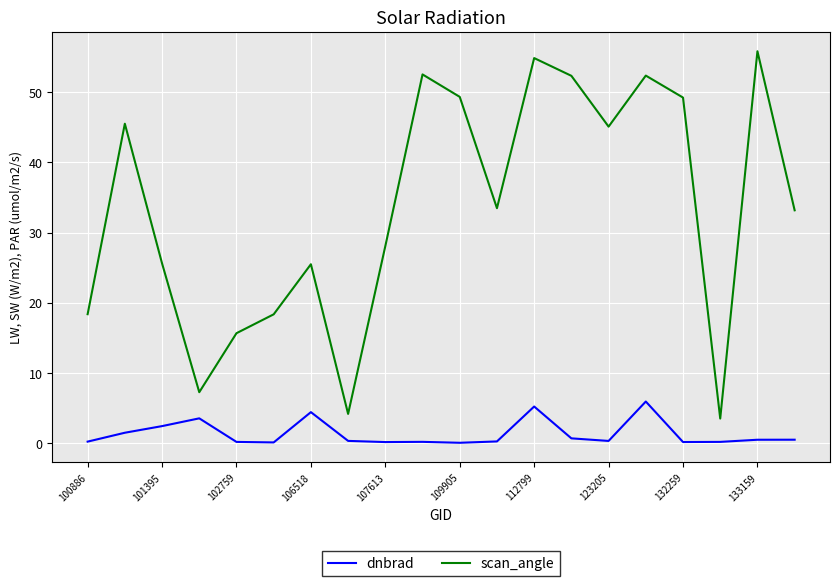

Which series has the widest spread of values?

scan_angle